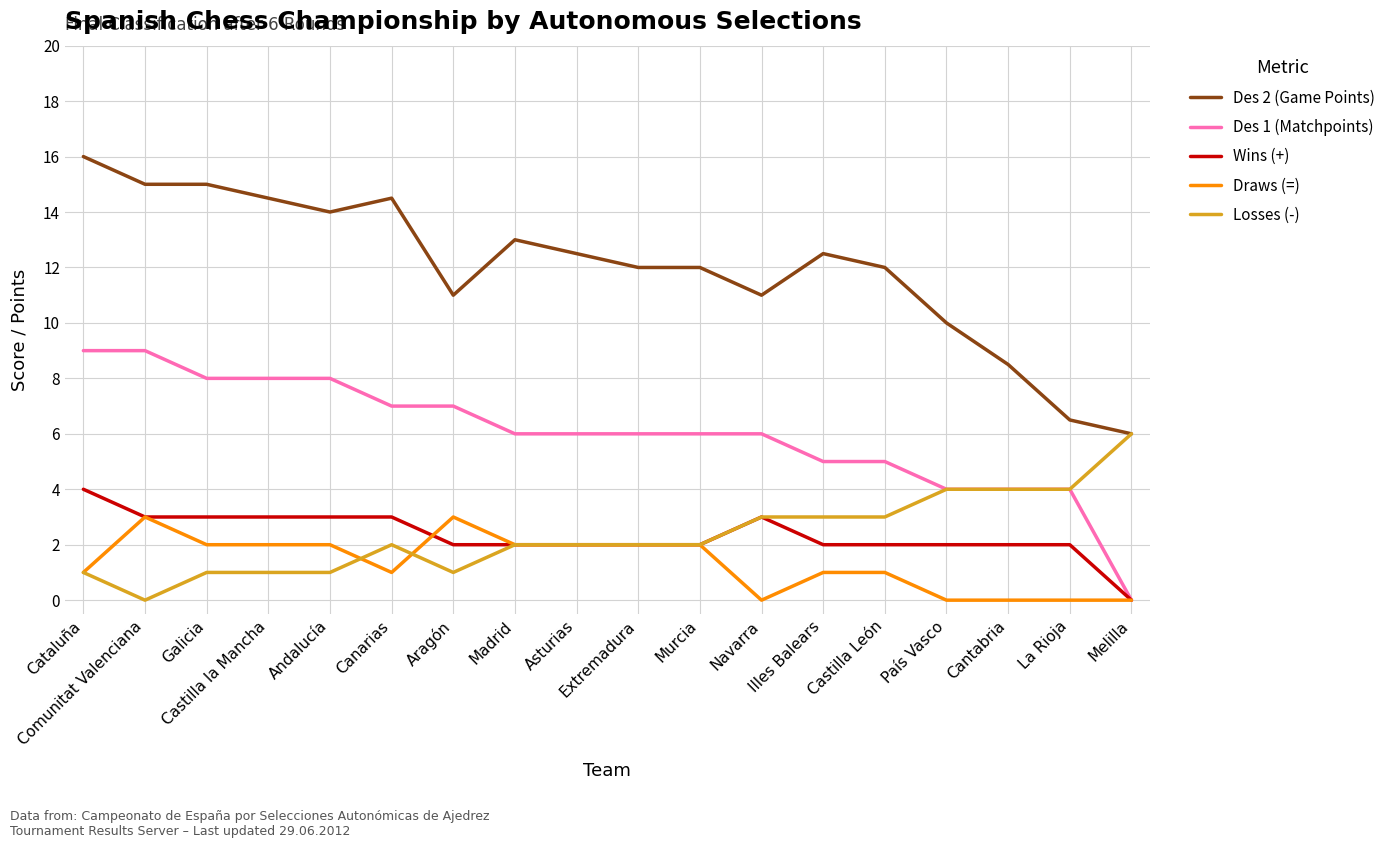

What is the difference between the highest and lowest values at Galicia?

14.0